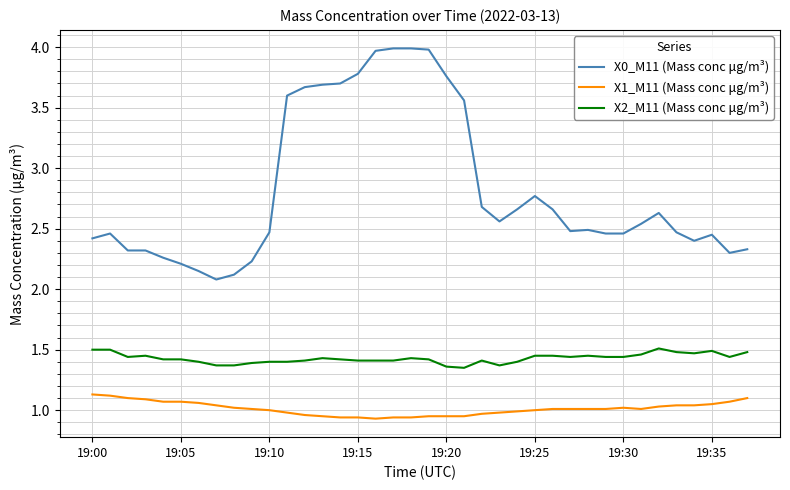

Which series has the largest range (max minus min)?

X0_M11 (Mass conc μg/m³)